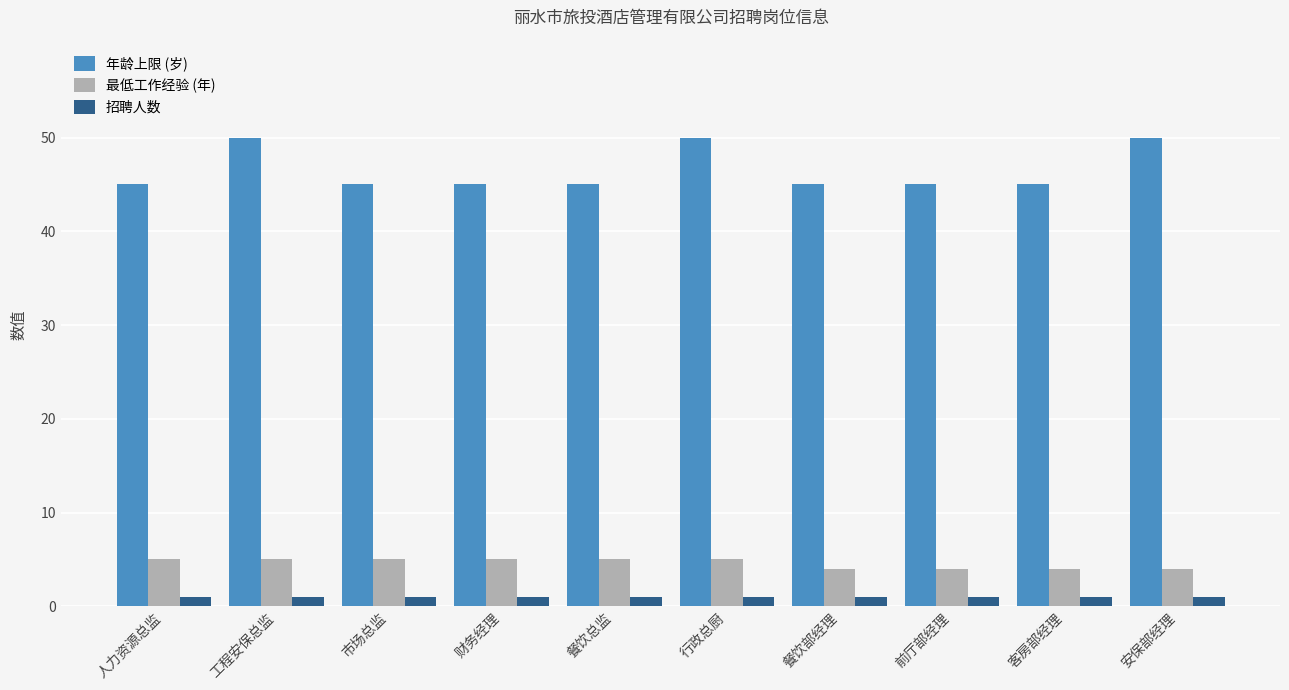

Which series has the largest range (max minus min)?

年龄上限 (岁)